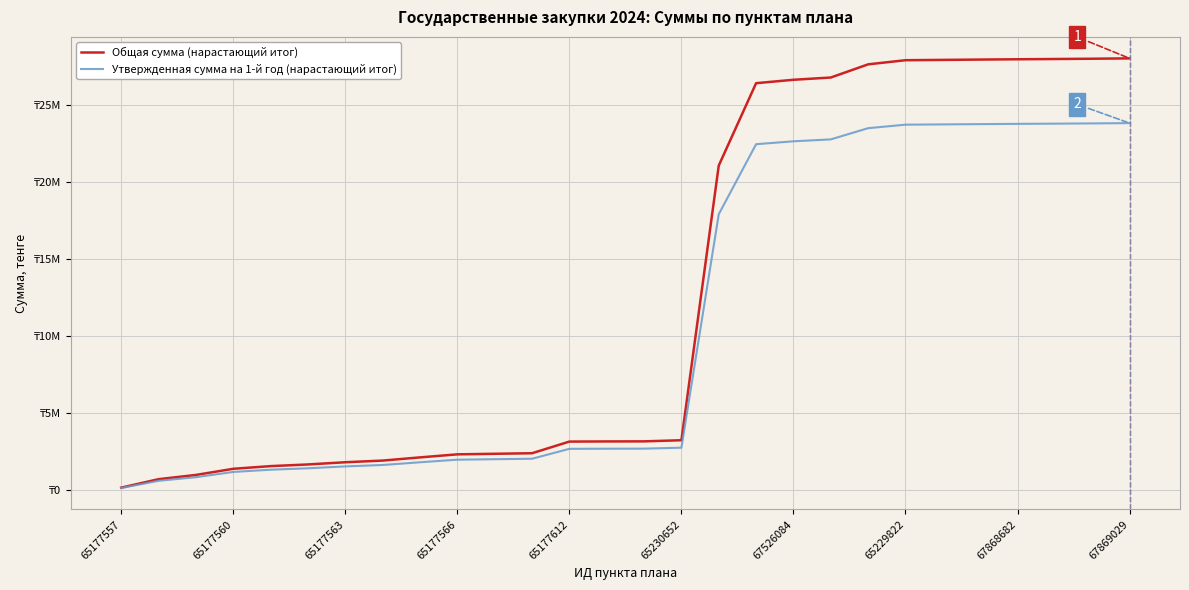

Does the chart display data point markers on the line(s)?

No